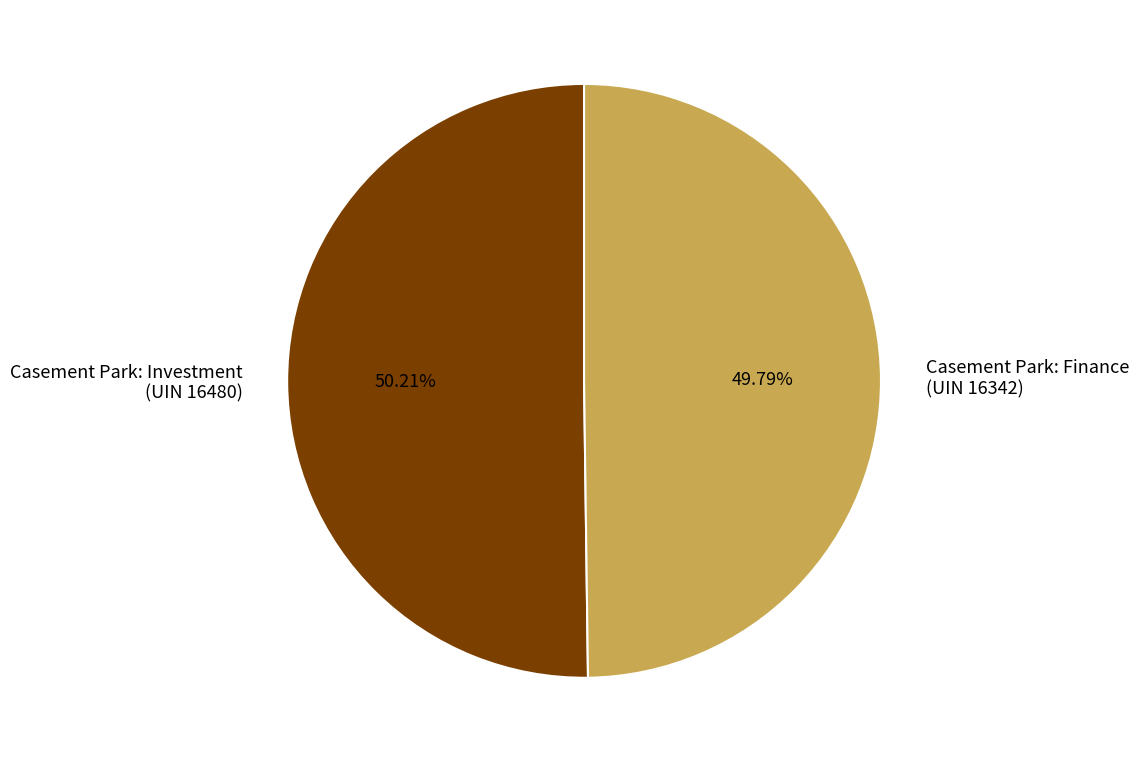

How much of the chart is everything except Casement Park: Investment (UIN 16480)?

49.8%